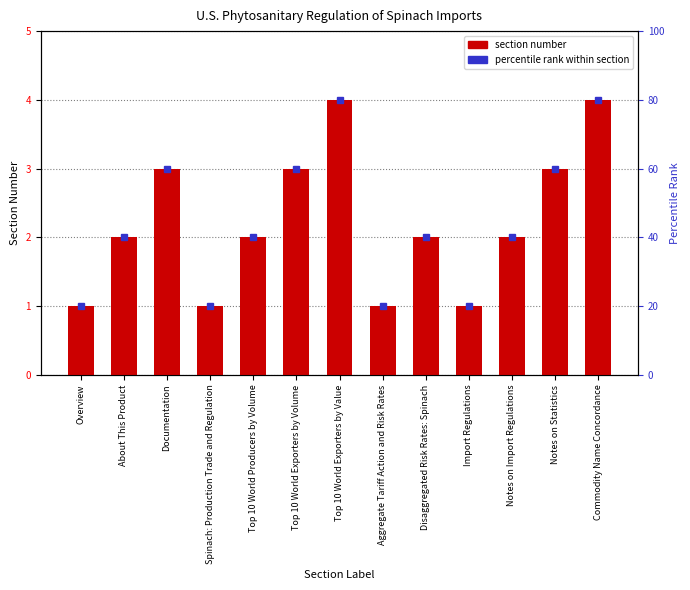

Is the value of percentile rank at Notes on Import Regulations greater than the value of section number at Documentation?

Yes